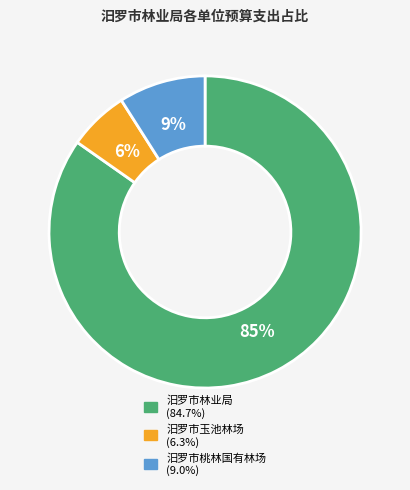

To the nearest percent, what is the average slice percentage?

33%